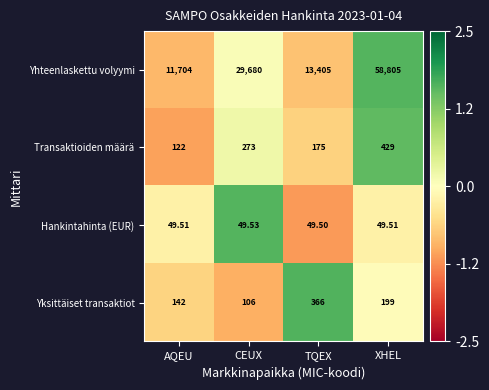

What is the greatest value displayed?

58805.0